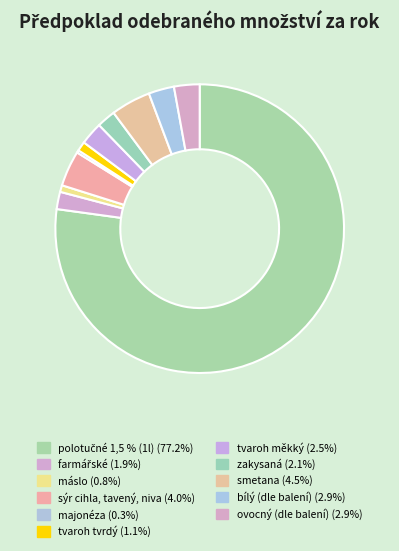

What is the majority slice?

polotučné 1,5 % (1l)